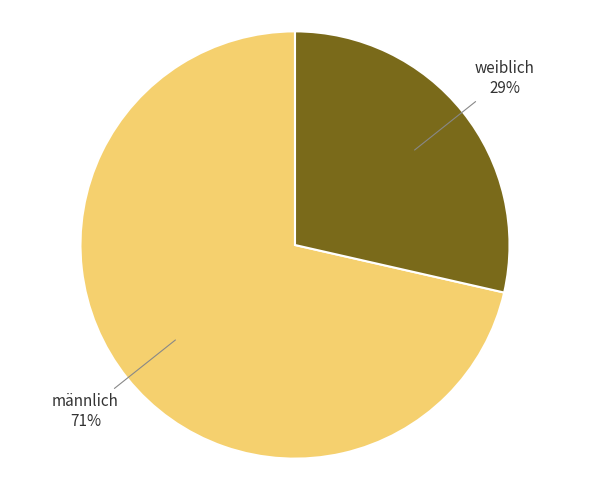

How many segments does this pie chart have?

2